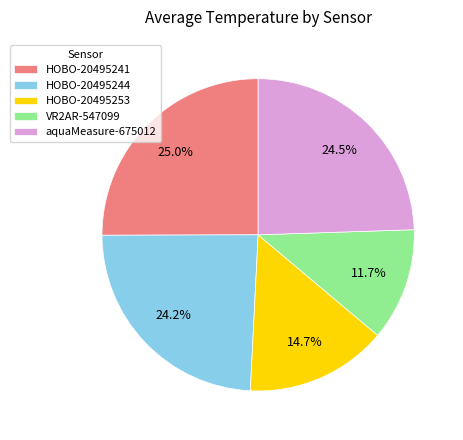

To the nearest percent, what percentage of the pie is HOBO-20495244?

24%